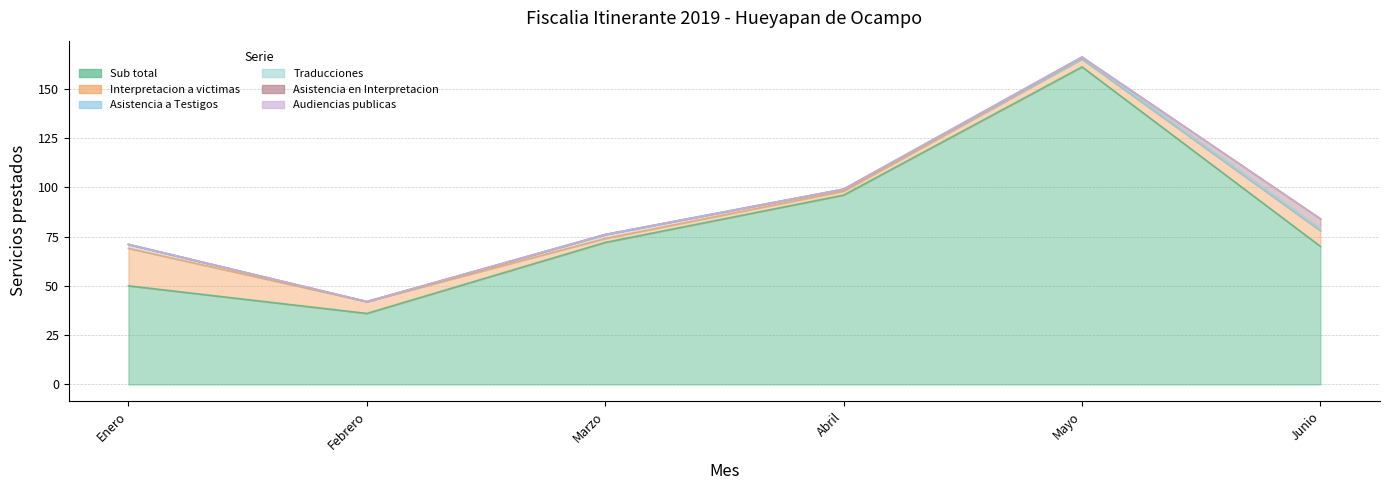

At Enero, list the series in order from largest to smallest.

Sub total, Interpretacion a victimas, Asistencia a Testigos, Traducciones, Asistencia en Interpretacion, Audiencias publicas